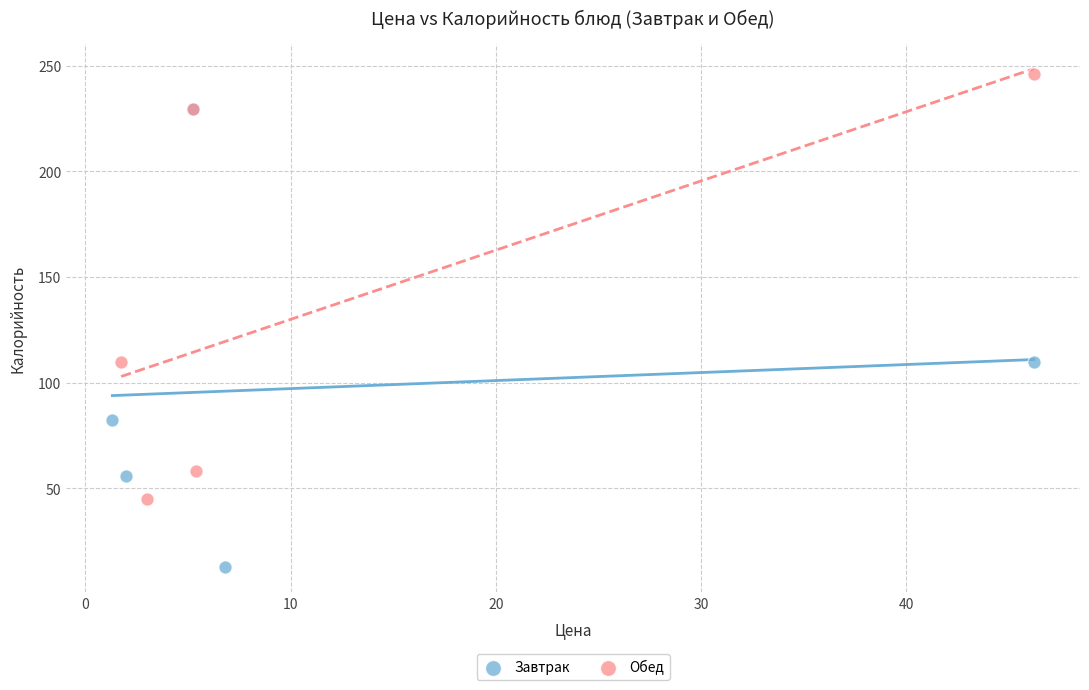

Which series has the widest spread of Y values?

Завтрак